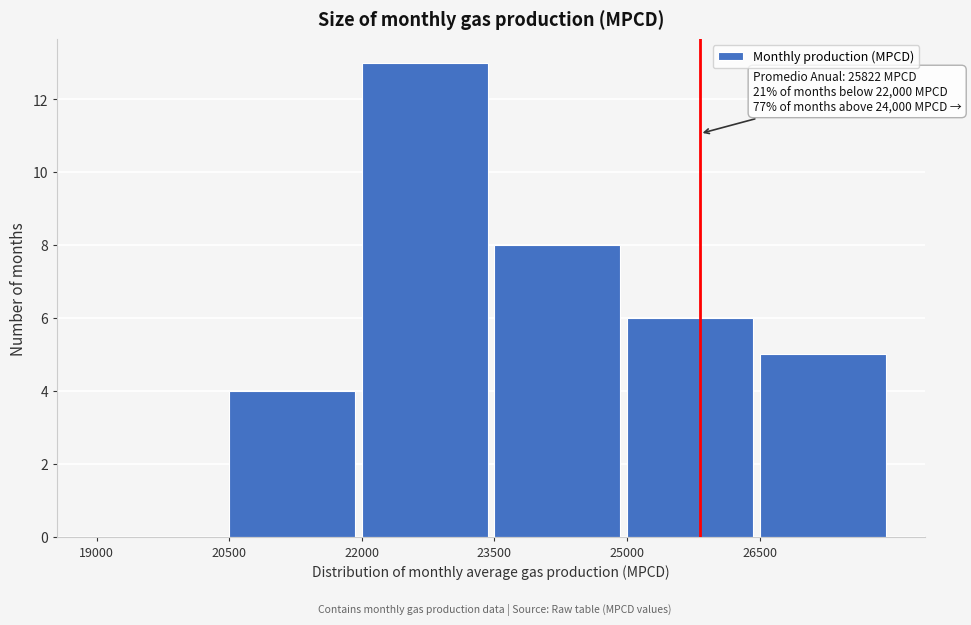

Which range on the x-axis has the tallest bar?

22000 to 23500